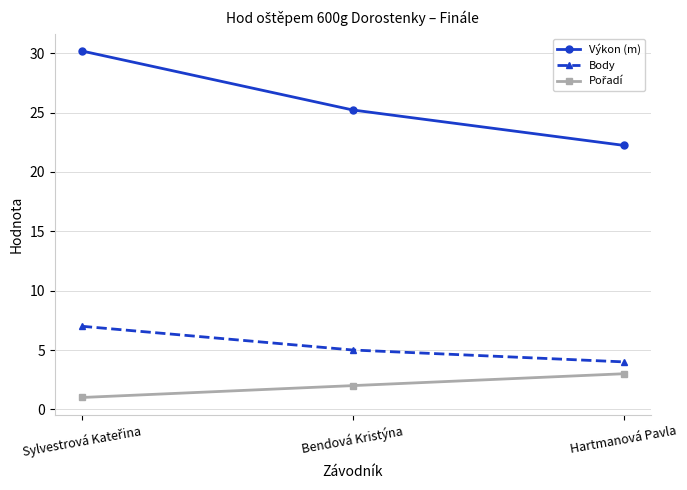

What is the total value across all series at Bendová Kristýna?

32.2